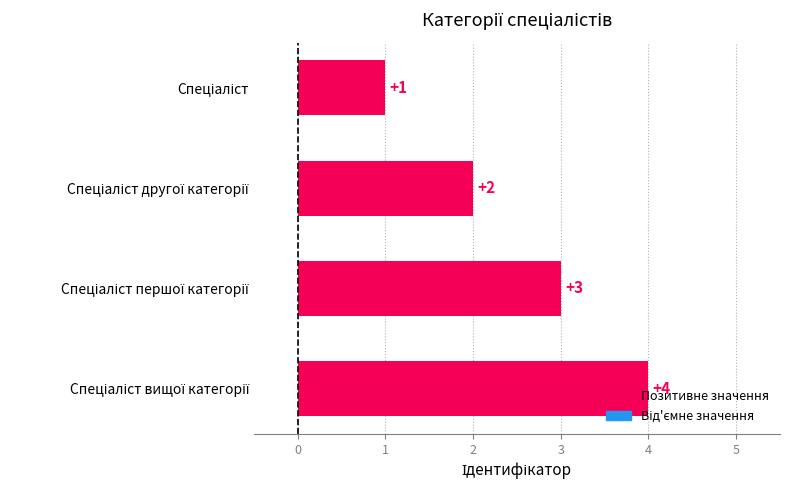

What is the value of the 3rd bar from the top?

3